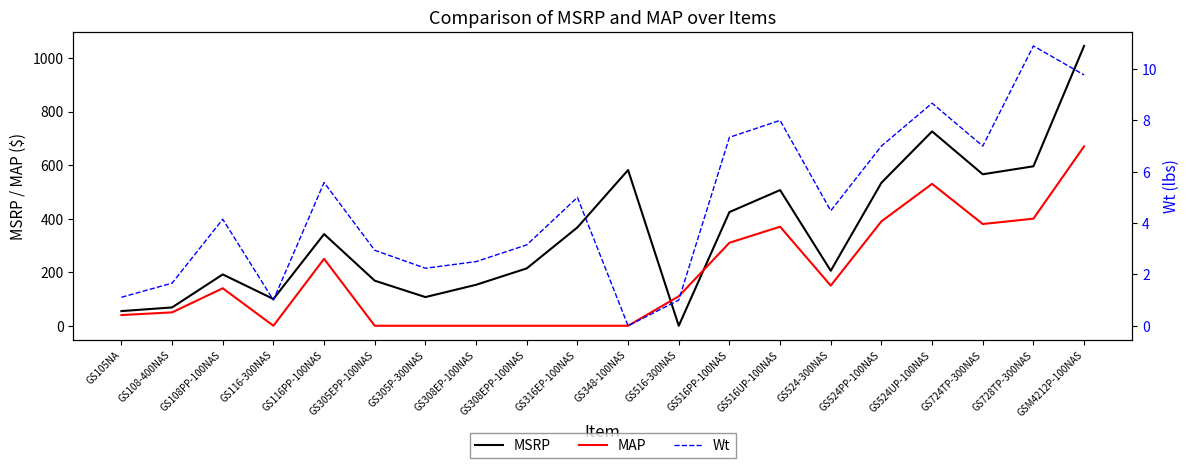

What is the difference between the MSRP values at GS516PP-100NAS and GS348-100NAS?

157.1